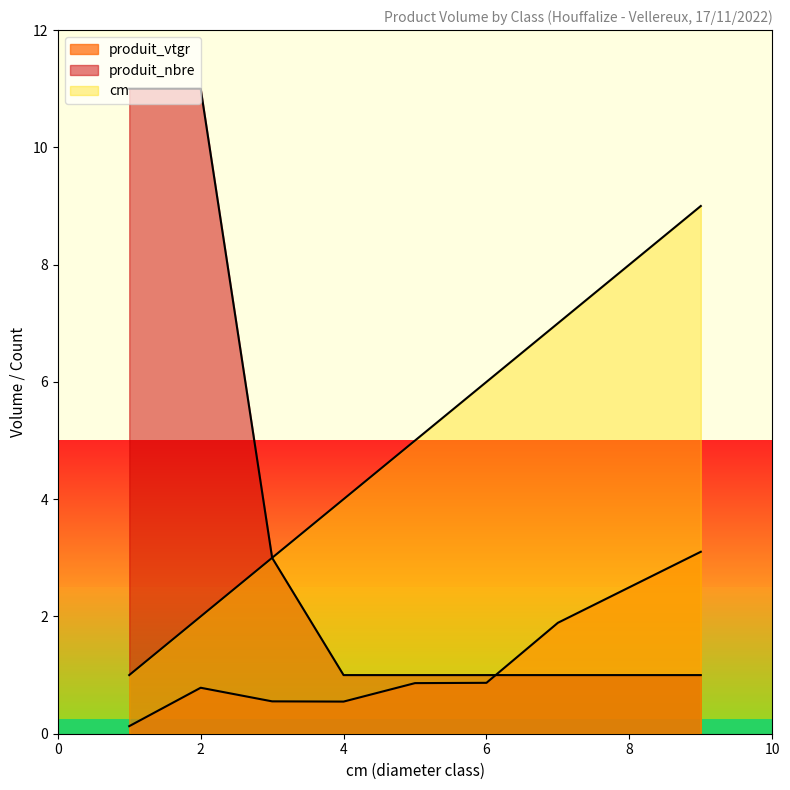

At which category does produit_vtgr reach its first local valley?

3